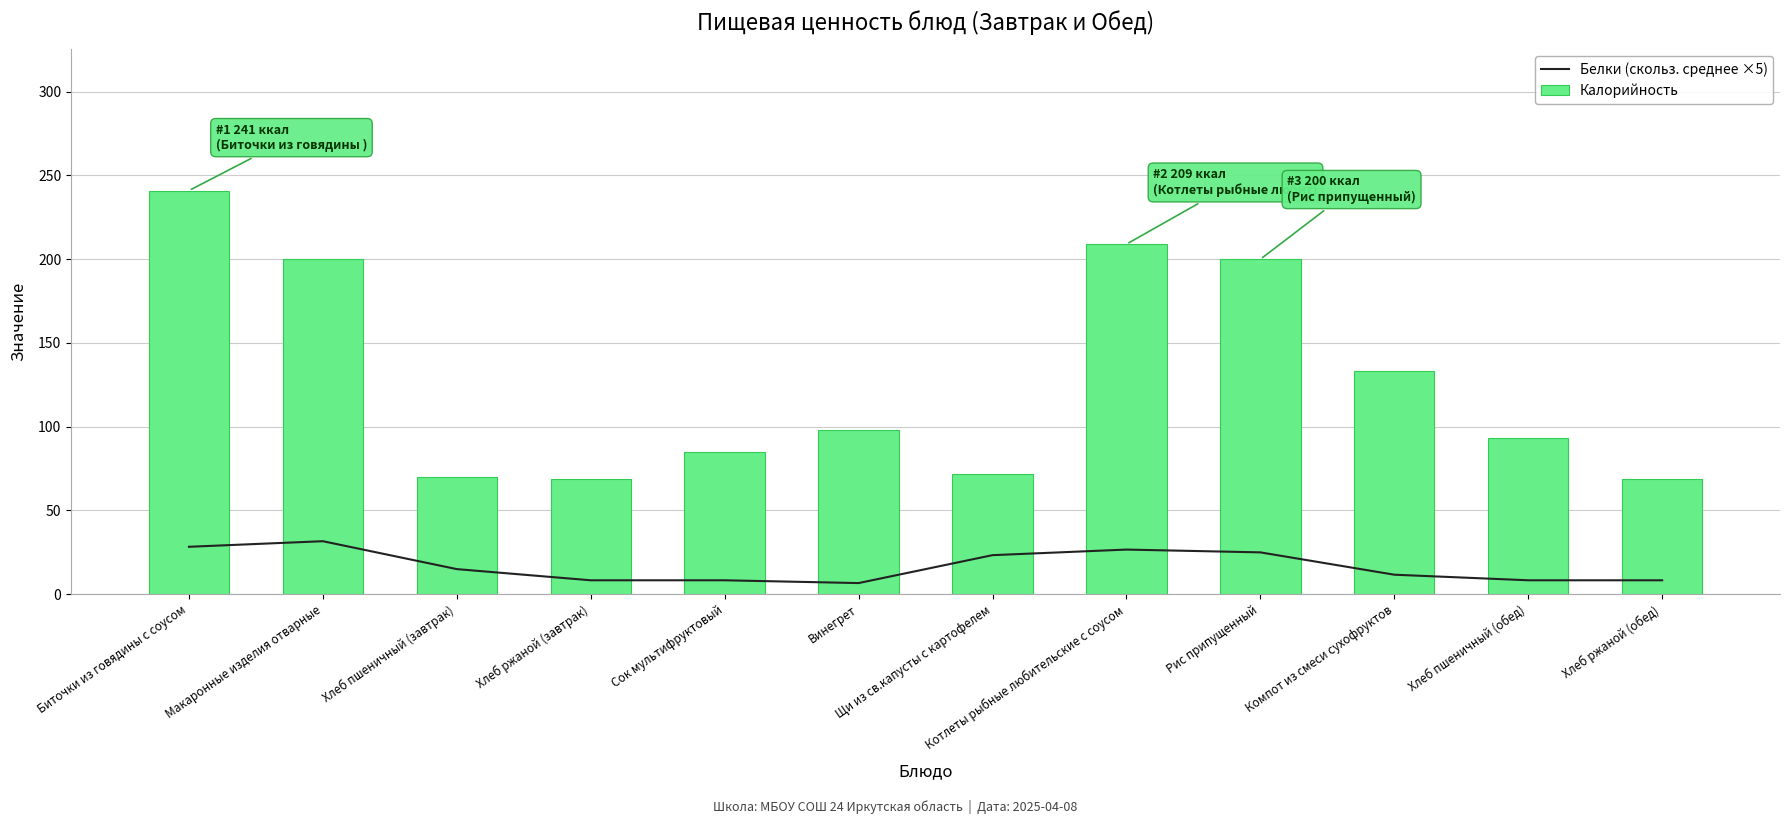

True or false: Калорийность has a value of 72.0 at Щи из св.капусты с картофелем.

True